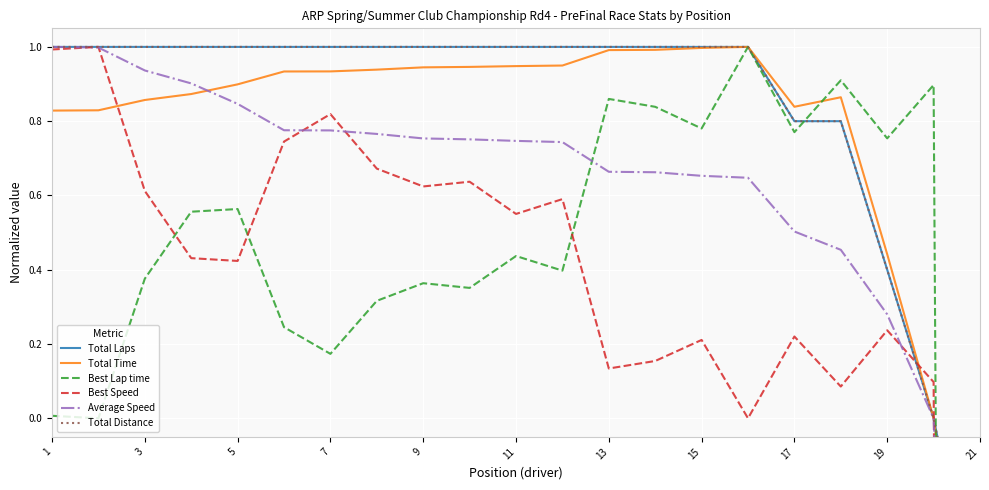

How many lines are shown in the chart?

6